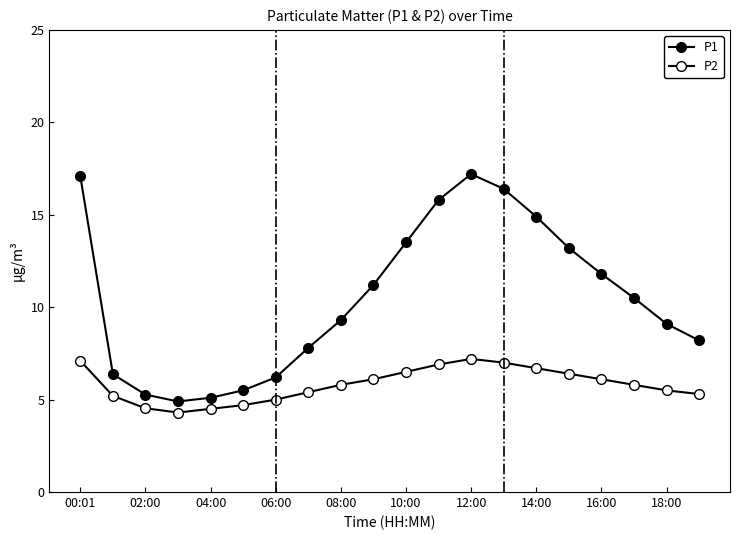

What is the label of the 2nd point from the right?

18:00